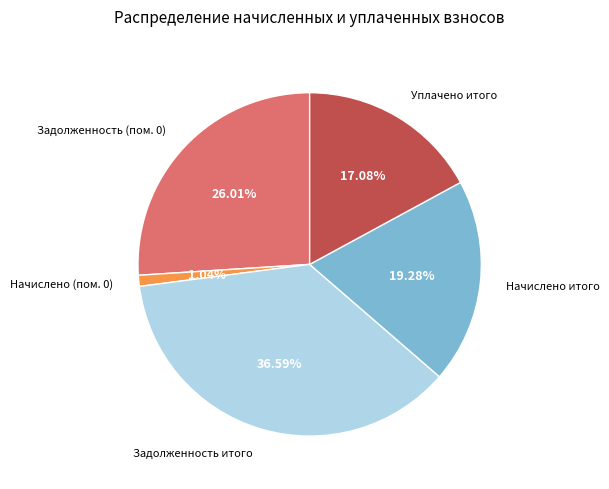

To the nearest percent, what is the difference between the largest and smallest slice percentages?

36%